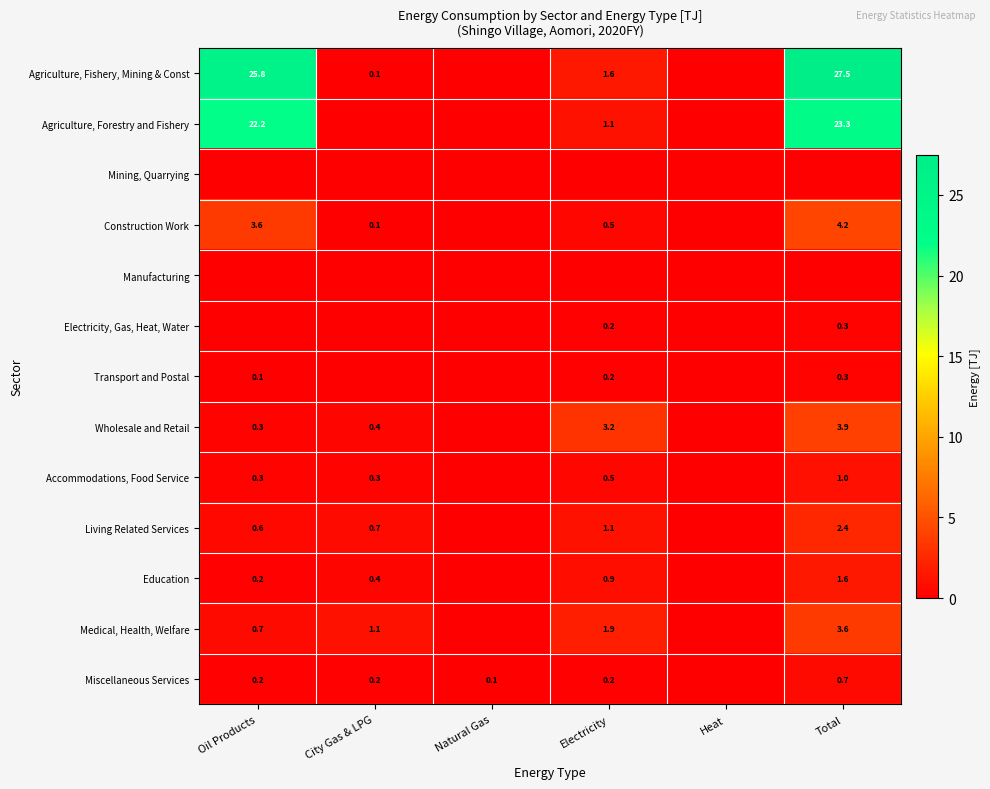

What is the difference between the highest and lowest values at Oil Products?

25.8